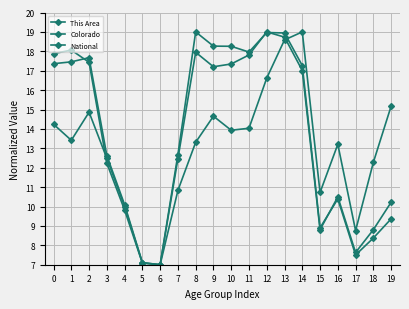

How many intersections are there between This Area and National?

1